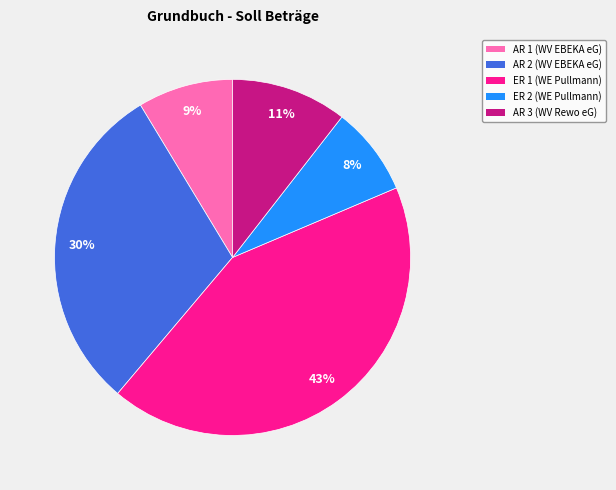

Count the number of slices in the pie.

5